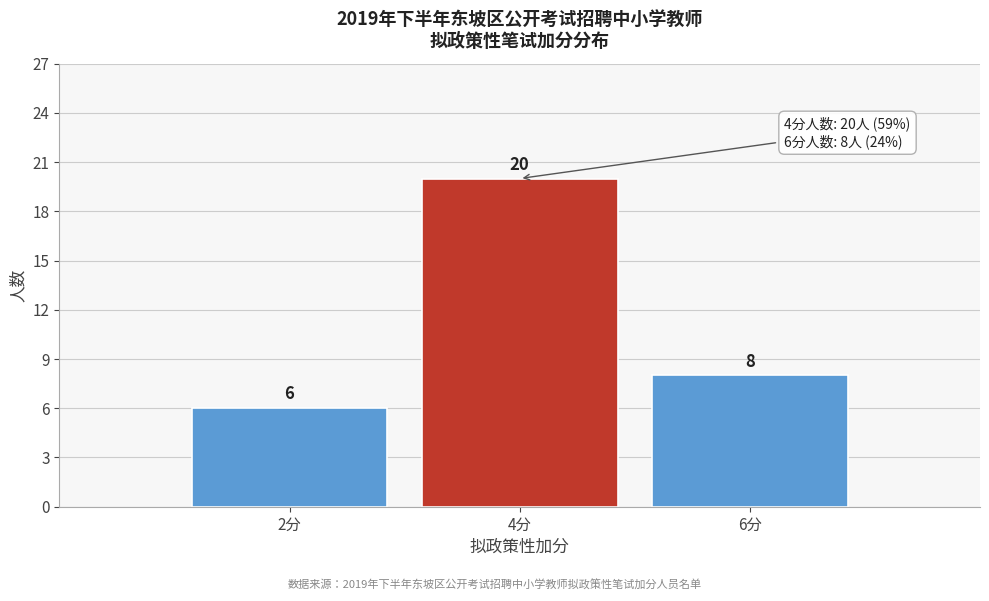

Which range on the x-axis has the tallest bar?

3 to 5